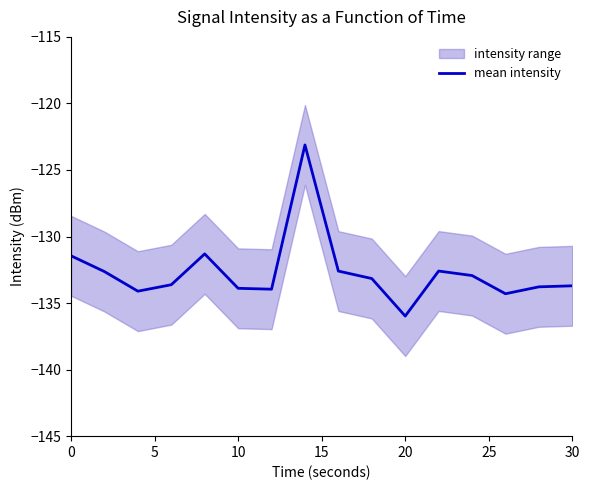

What is the minimum value shown in the chart?

-136.0